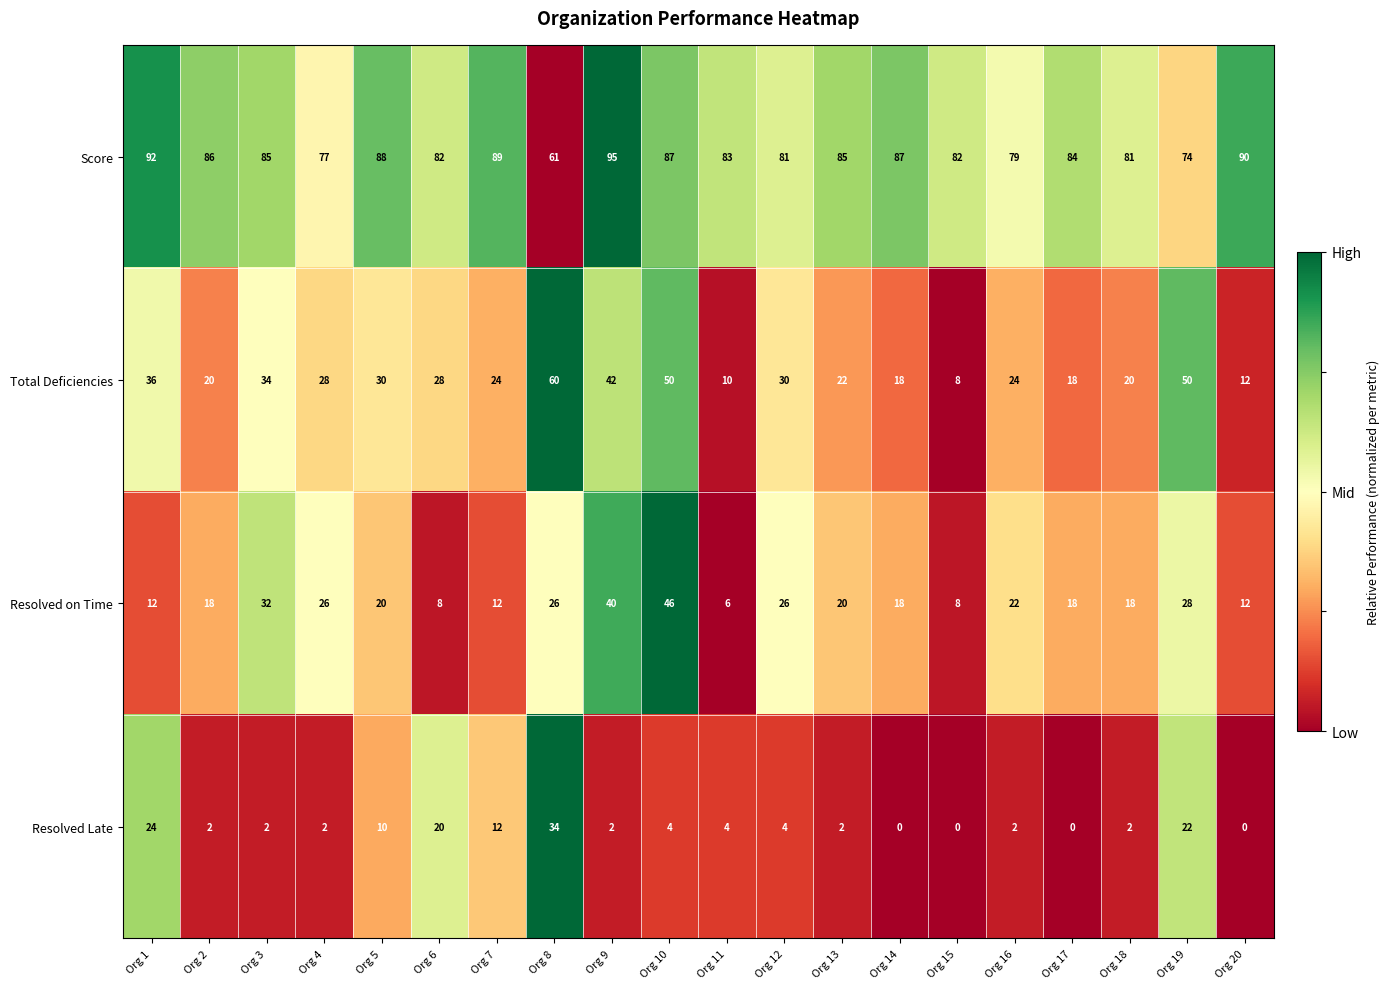

What is the maximum value shown in the chart?

95